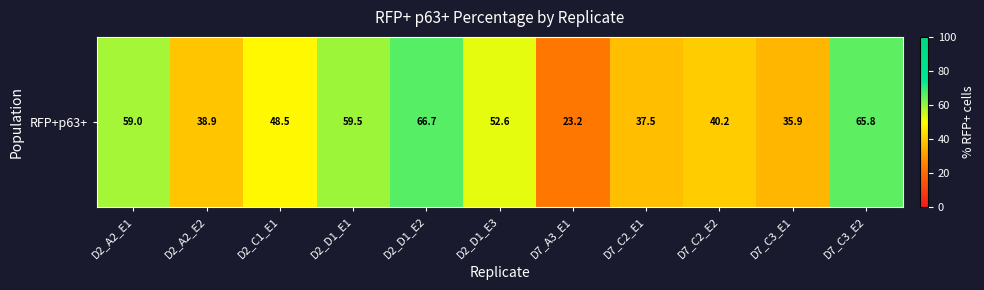

Count the number of values greater than 48.

6